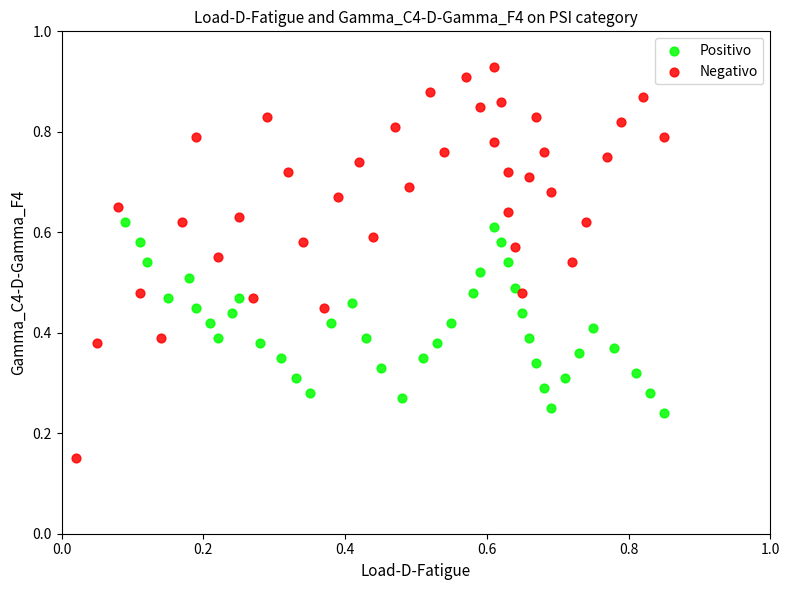

Which series has the widest spread of Y values?

Negativo